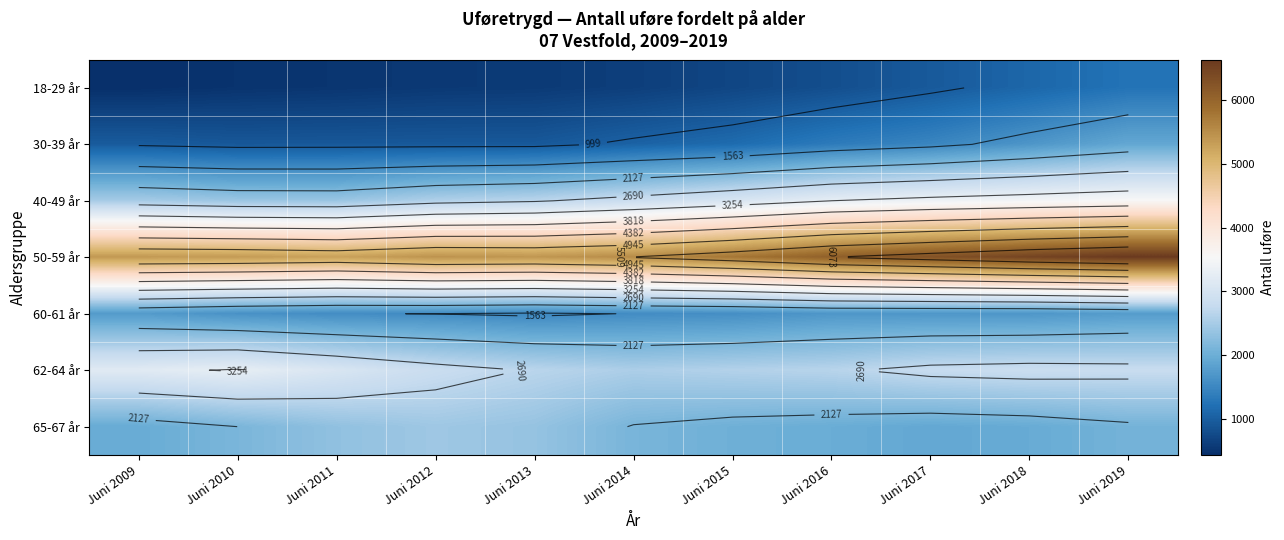

What is the minimum value for 18-29 år?

436